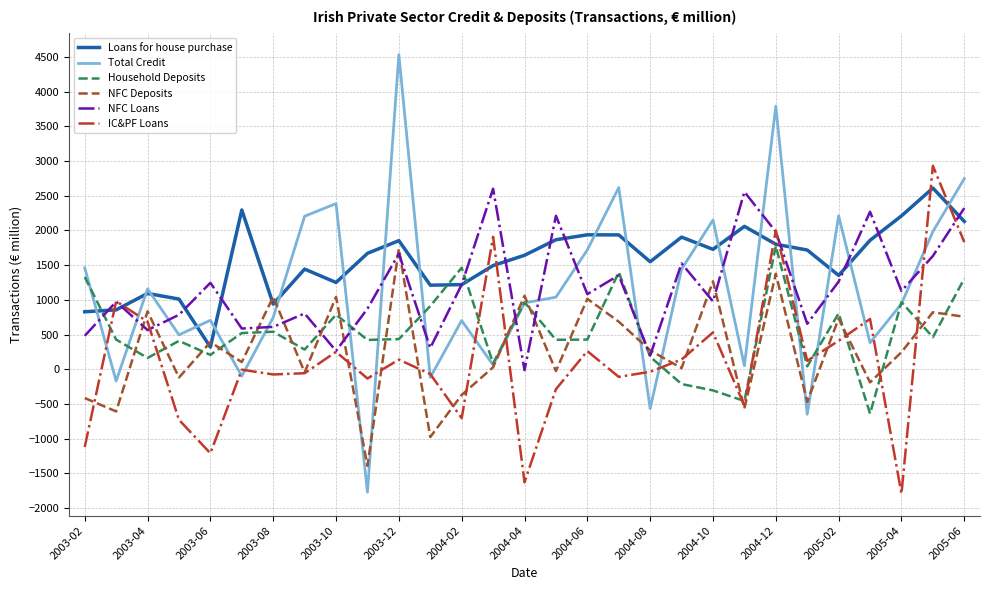

Count the number of categories in the chart.

29